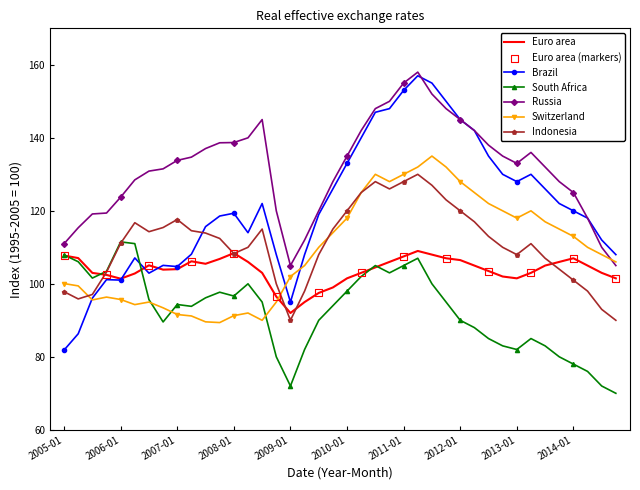

Which series has the largest total across all categories?

Russia